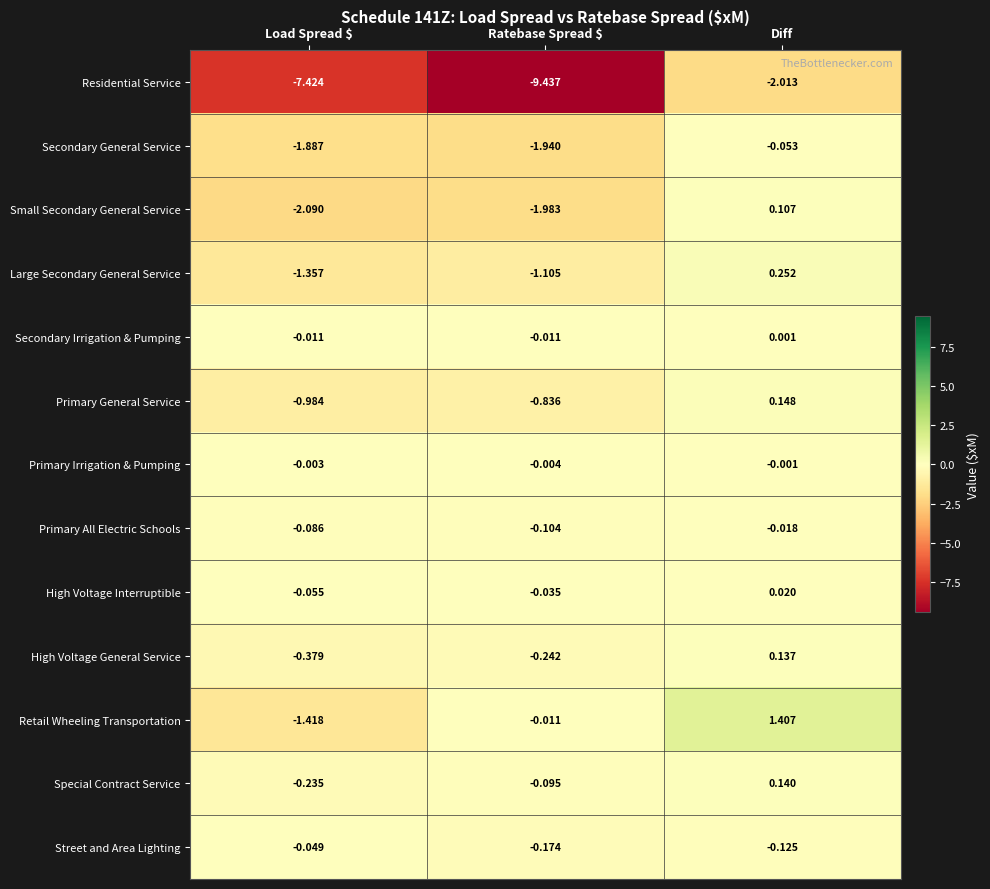

At which label does Primary General Service first exceed 0?

Diff